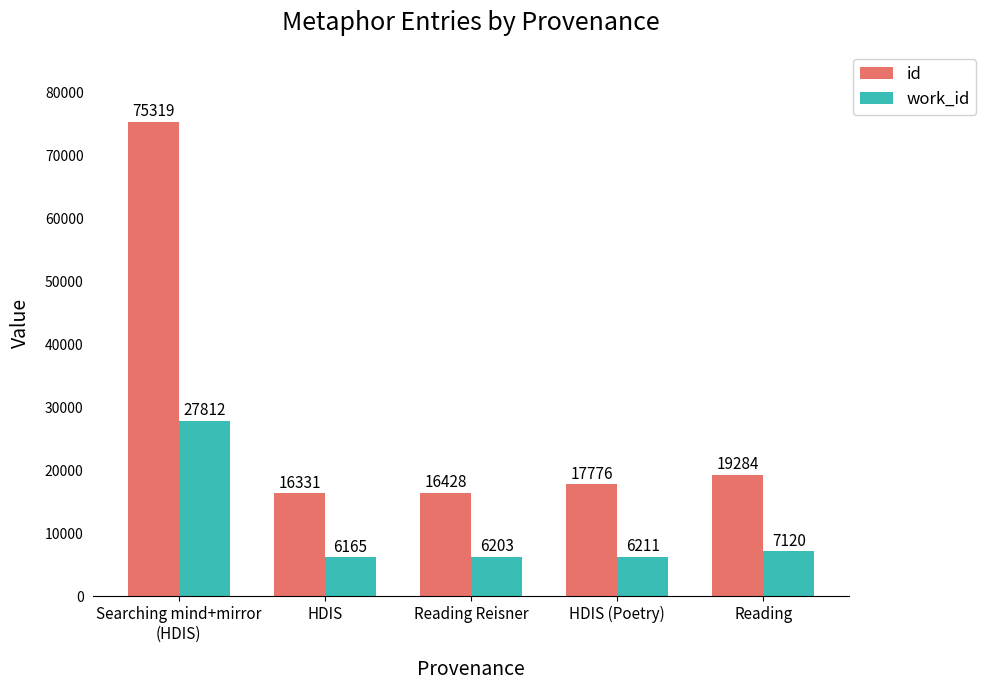

What position from the right is Reading?

1